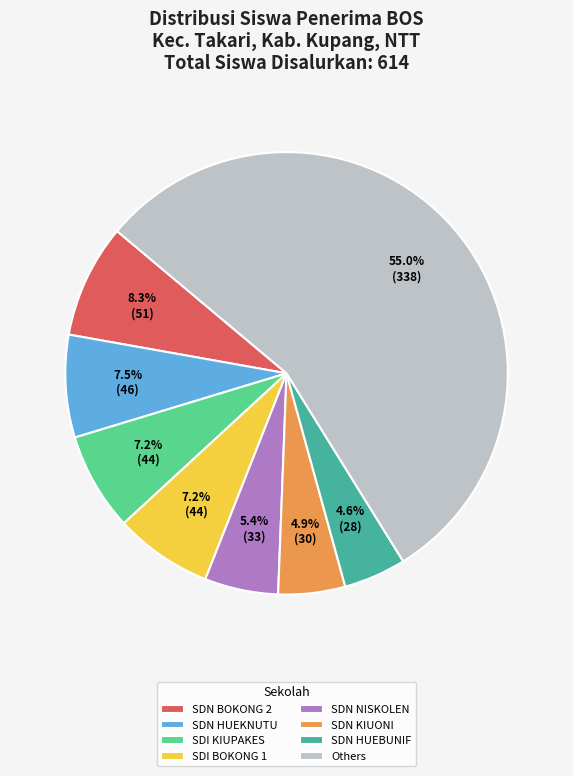

To the nearest percent, what is the average slice percentage?

12%